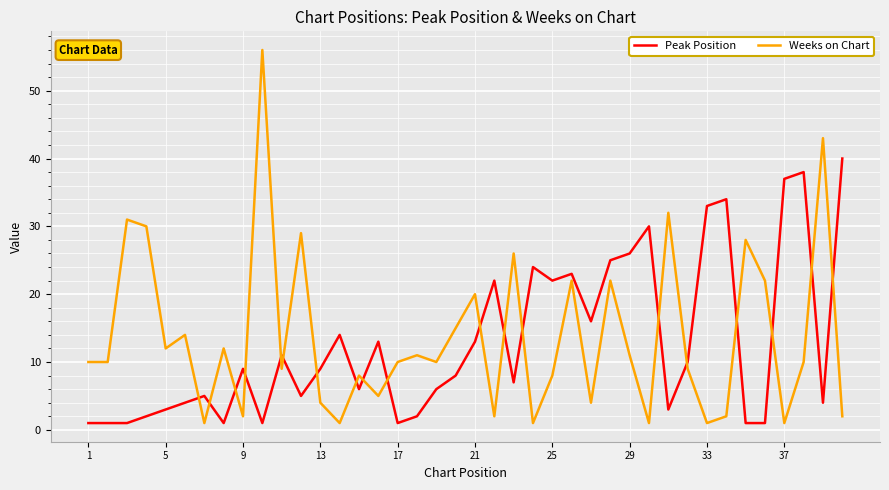

Which series has the largest range (max minus min)?

Weeks on Chart